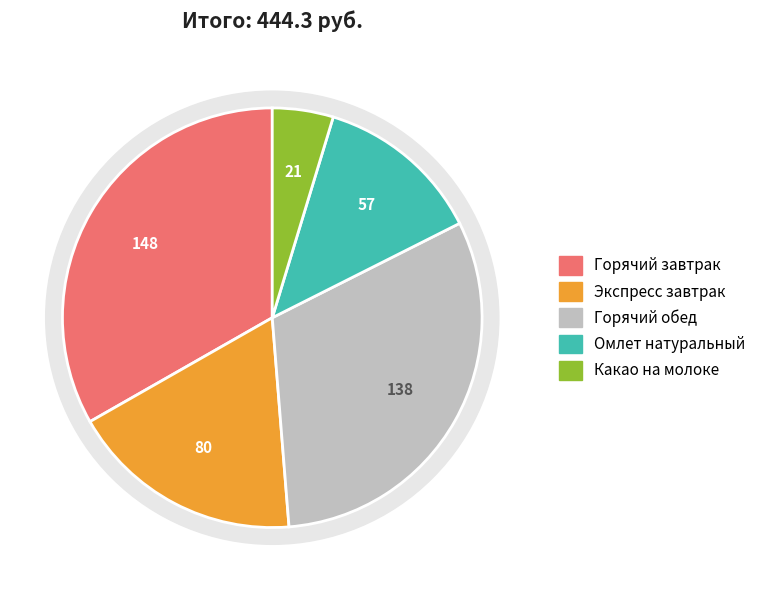

The Омлет натуральный slice represents 13% of the pie. True or false?

True